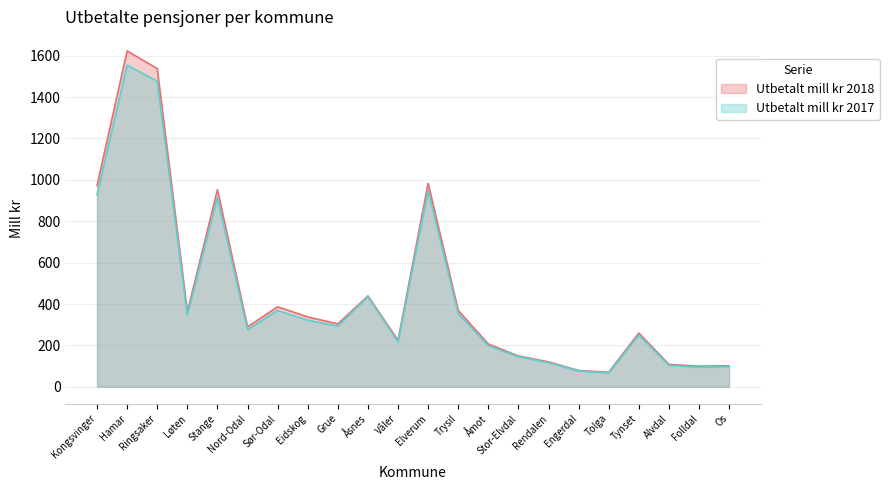

Reading left to right, transcribe all the data shown in this chart.

Utbetalt mill kr 2018: 972.6	1623.3	1537.7	361.5	952.3	289.6	386.9	337.8	304.1	439.3	224.6	983.3	369.2	206.9	148.9	120.7	78.8	70.4	260.0	108.4	99.6	101.6
Utbetalt mill kr 2017: 928.3	1554.2	1477.2	347.0	914.3	276.2	369.1	321.7	293.5	436.3	216.9	947.8	353.5	199.3	145.3	116.6	76.8	67.0	250.3	103.9	94.6	97.5